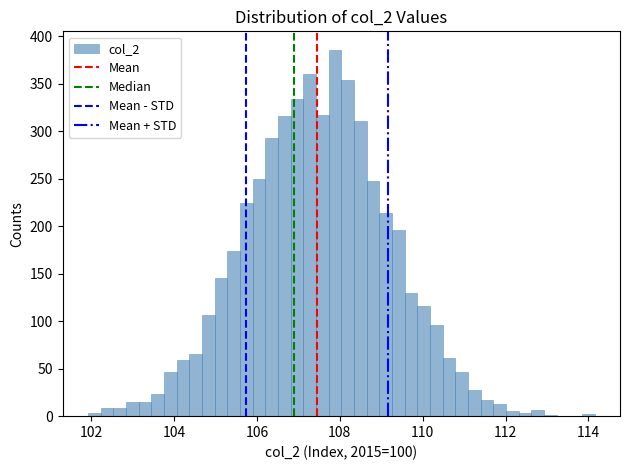

Around what value on the x-axis is the tallest bar? Give the approximate position of its centre, as read against the axis.

107.8